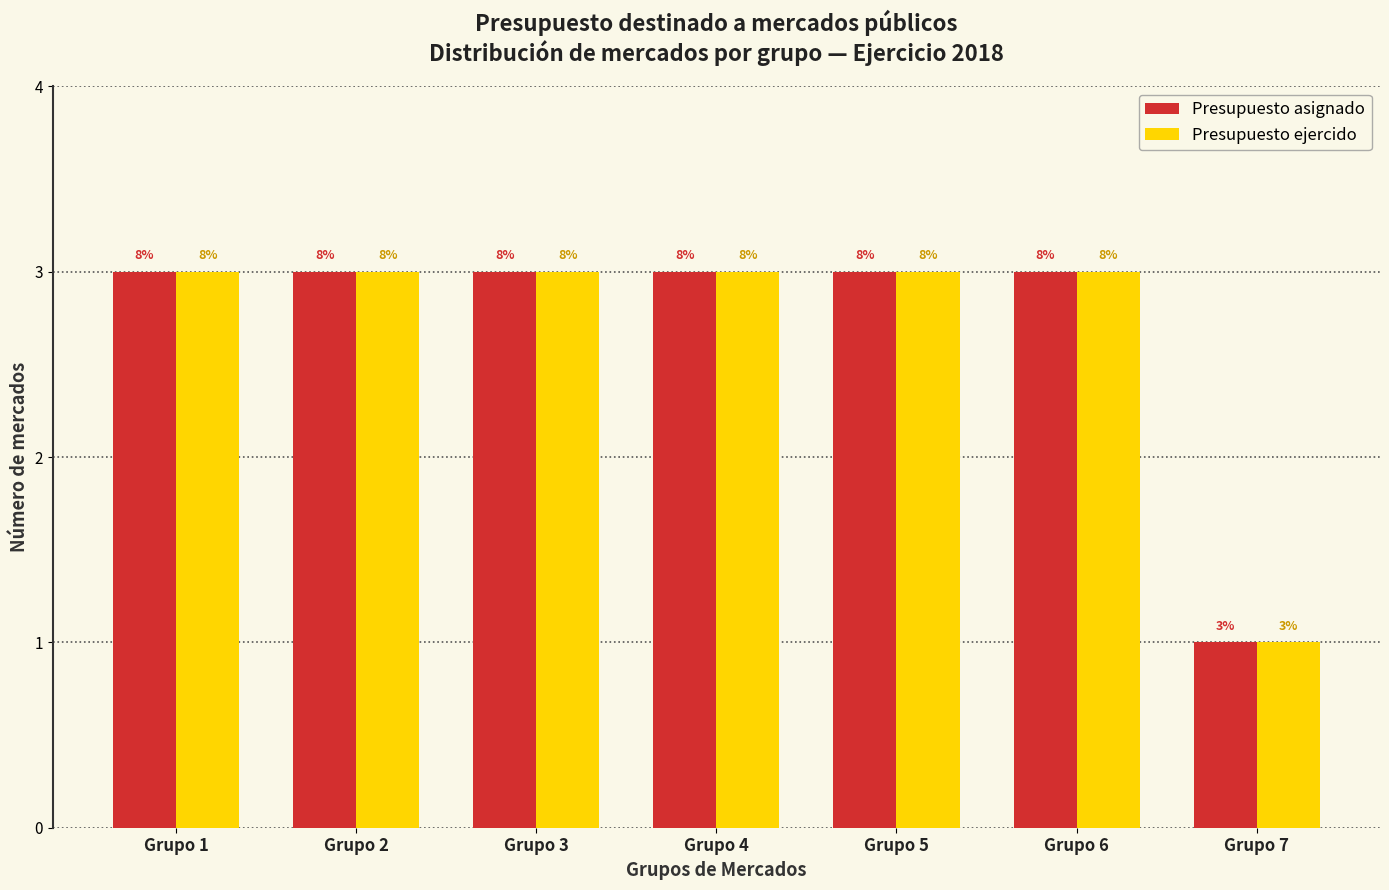

What are all the series names shown in the legend?

Presupuesto asignado, Presupuesto ejercido